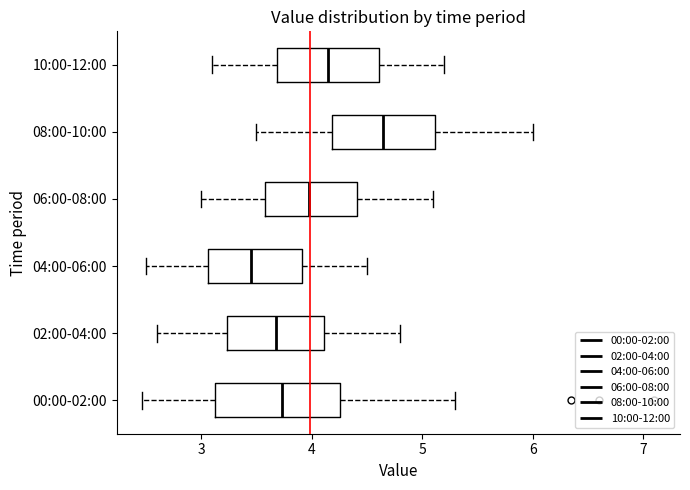

Which box's median line is the furthest to the left?

04:00-06:00